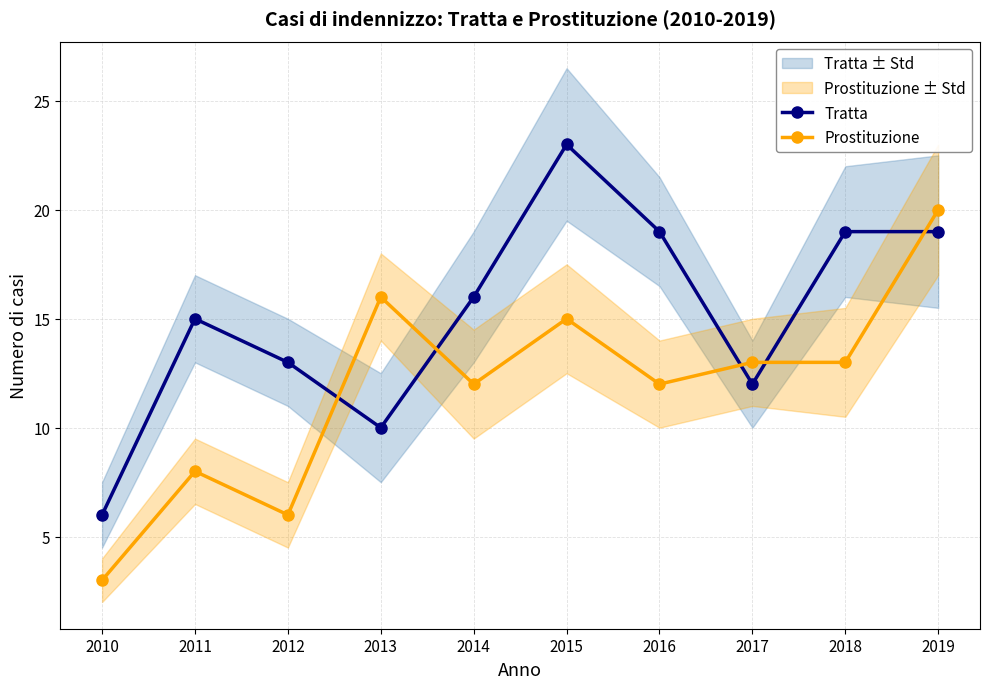

At which label does Tratta first exceed 16?

2015